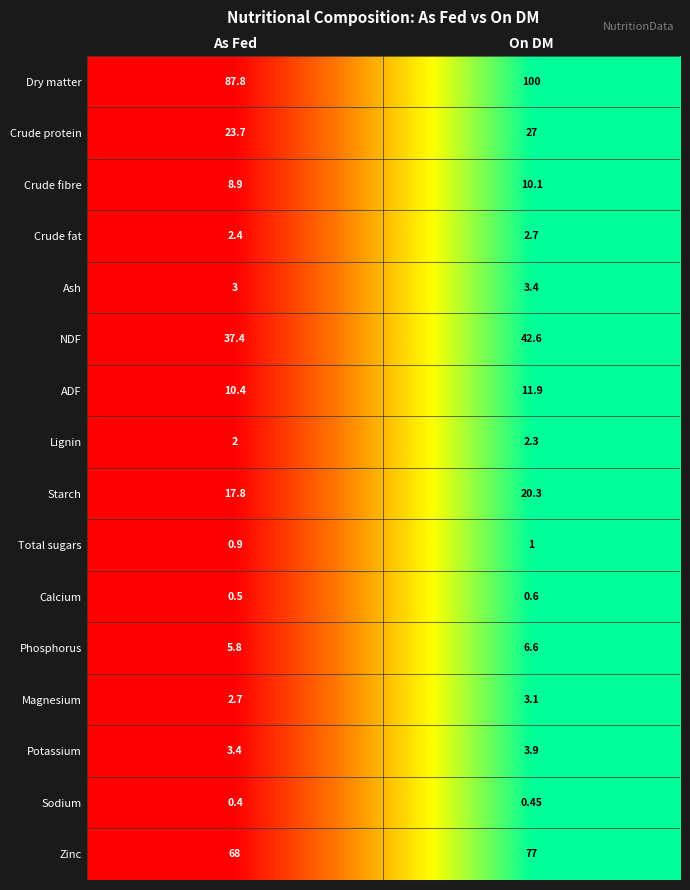

Which series changed the most between As Fed and On DM?

Dry matter